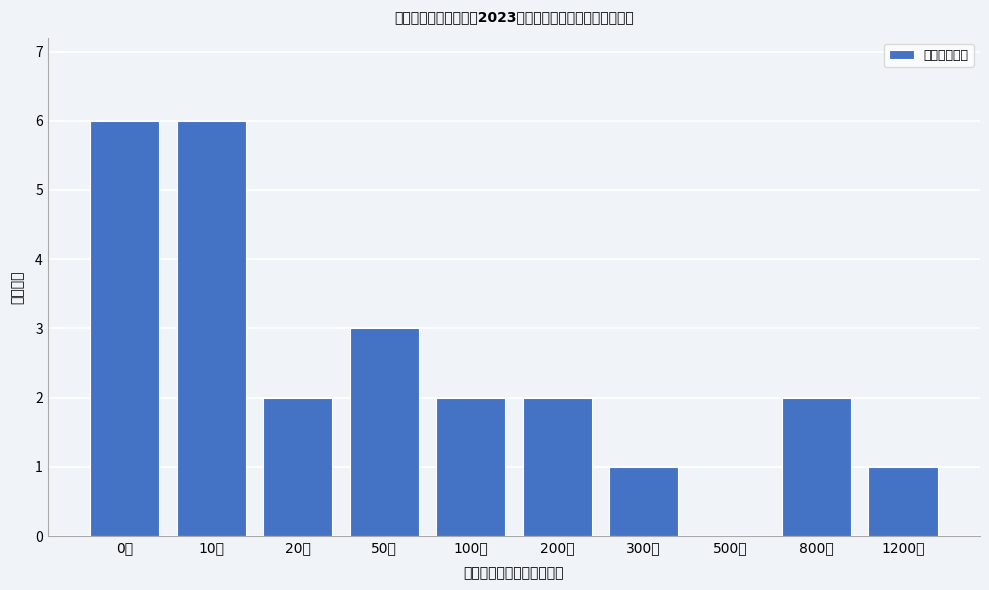

Reading left to right, list all the values displayed in this chart.

0万=6	10万=6	20万=2	50万=3	100万=2	200万=2	300万=1	500万=0	800万=2	1200万=1